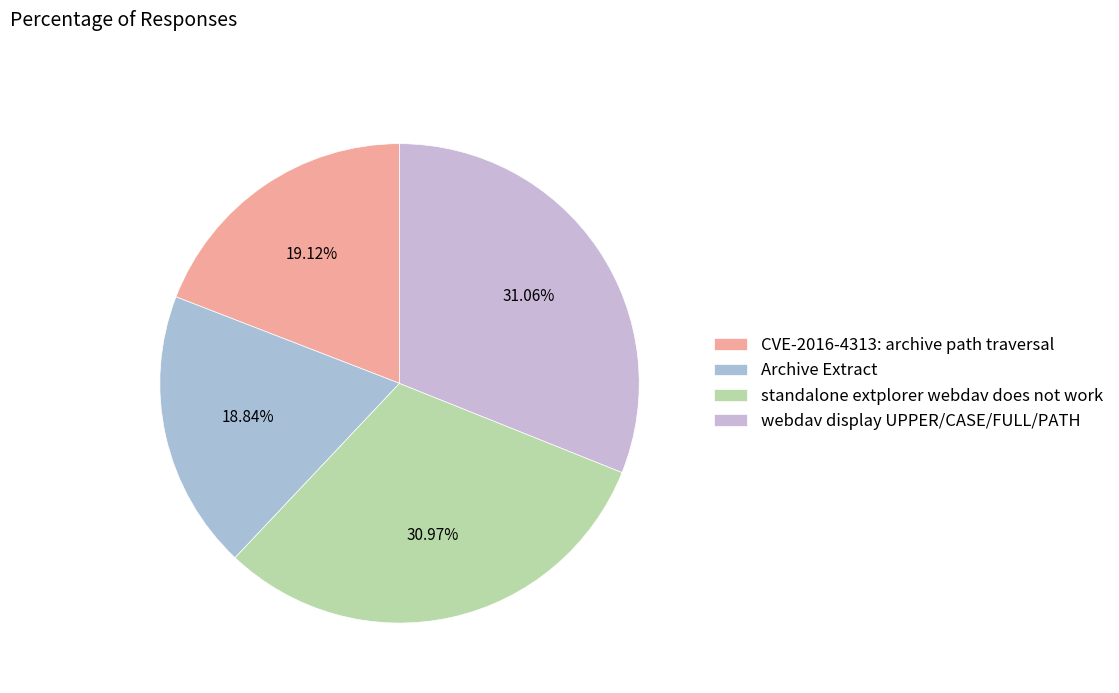

Which slice is the smallest?

Archive Extract